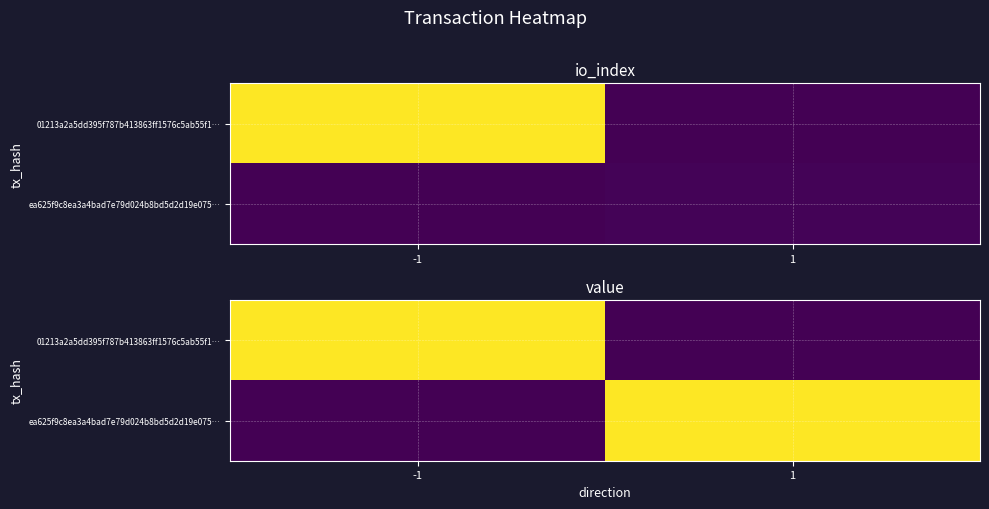

At 1, list the series in order from largest to smallest.

ea625f9c8ea3a4bad7e79d024b8bd5d2d19e075…, 01213a2a5dd395f787b413863ff1576c5ab55f1…